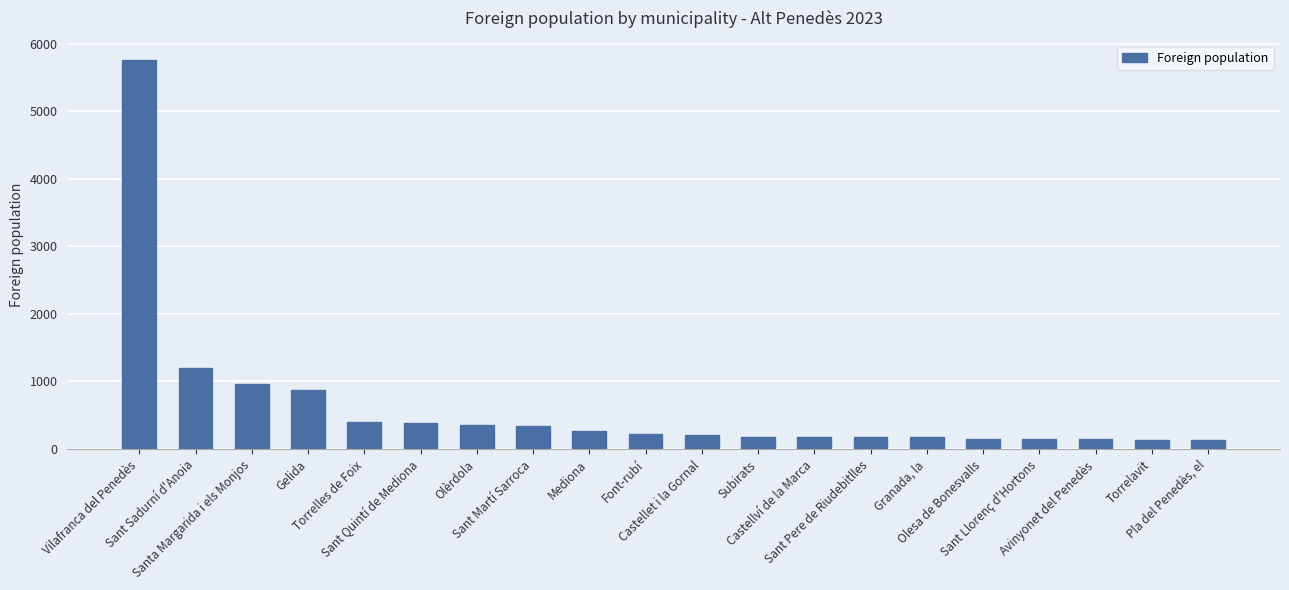

What is the difference between the values at Avinyonet del Penedès and Gelida?

729